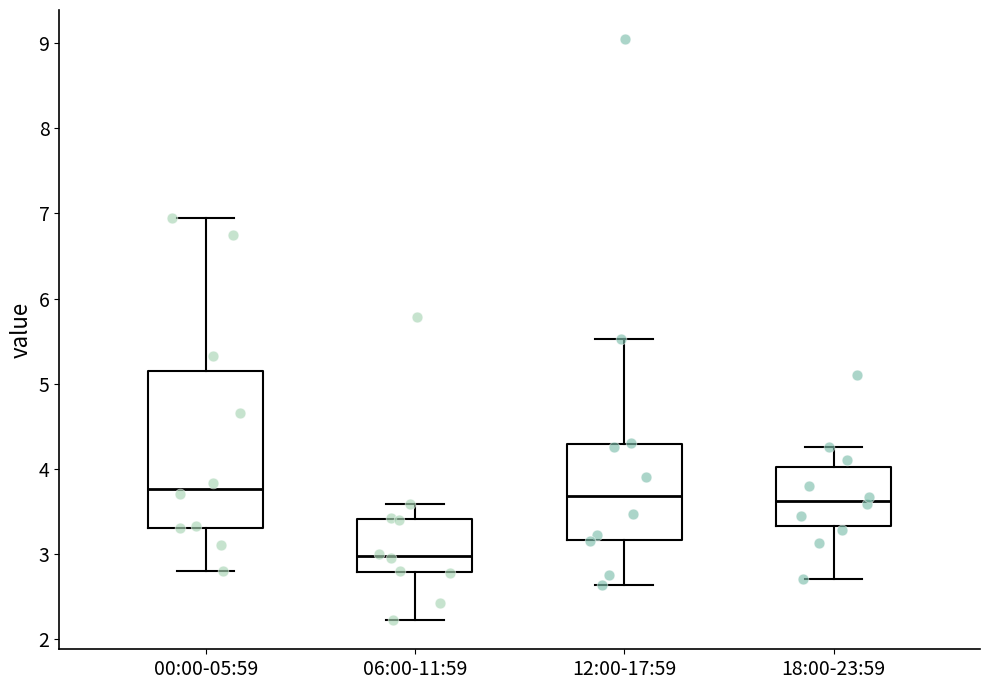

Comparing the boxes themselves (not the whiskers), which one is the tallest?

00:00-05:59